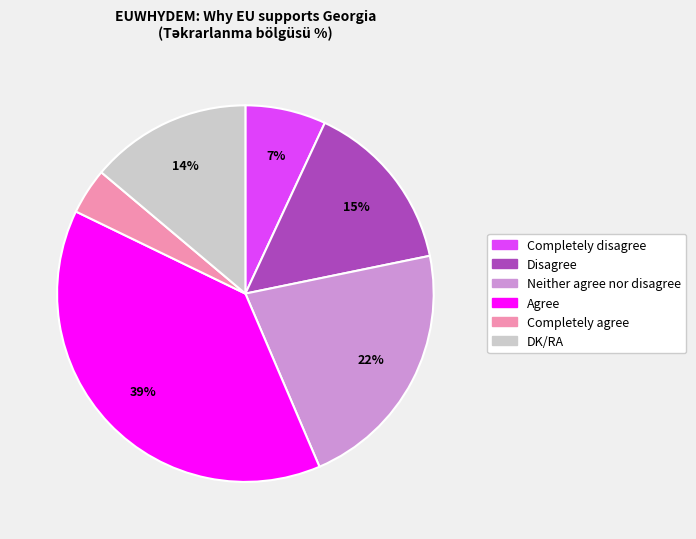

To the nearest percent, what is the difference between the largest and smallest slice percentages?

35%